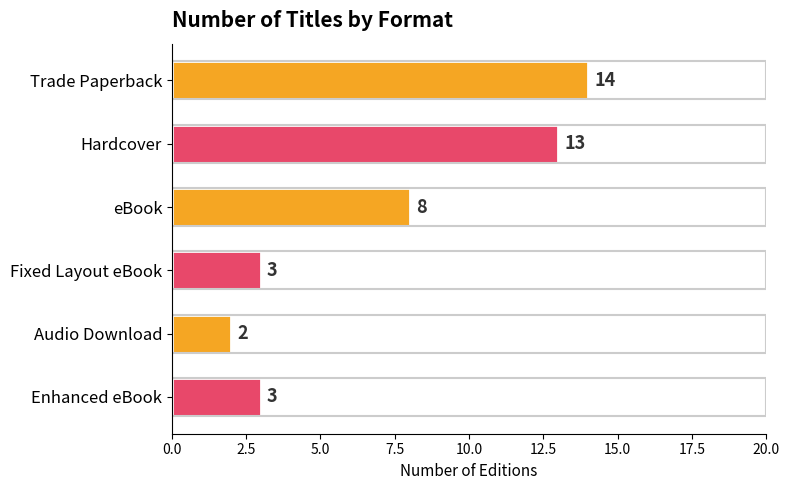

Approximately how many times larger is the value at Hardcover compared to Fixed Layout eBook?

4.3